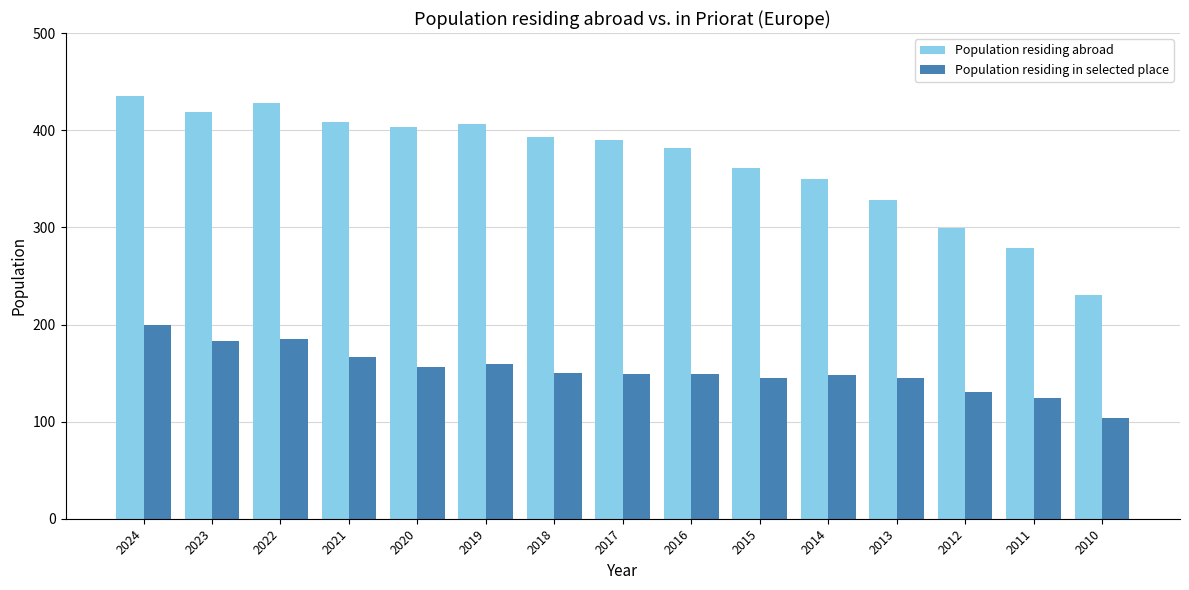

What is the sum of the Population residing abroad values at 2015 and 2020?

764